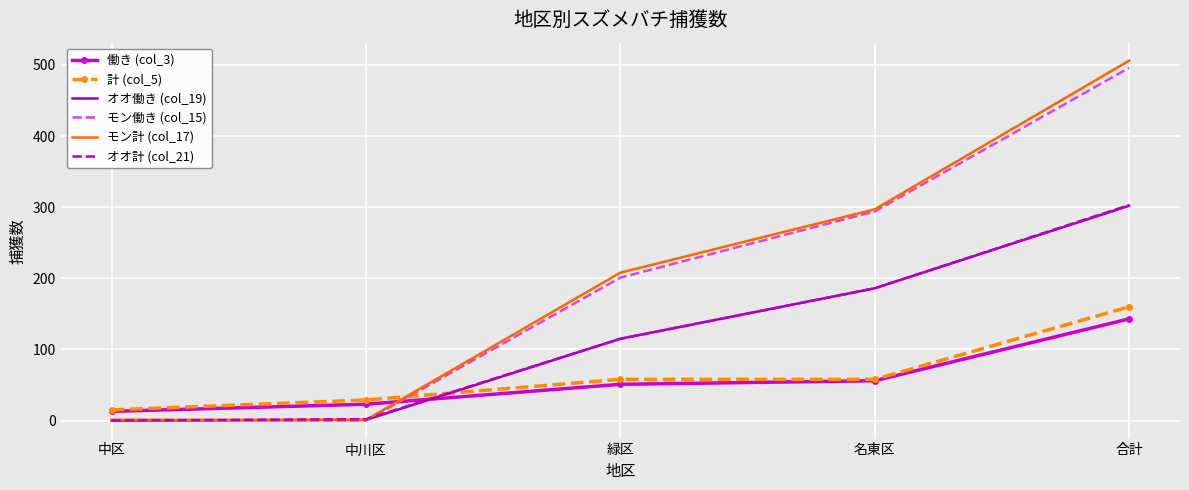

Where do 働き (col_3) and モン計 (col_17) first cross each other?

中川区 and 緑区